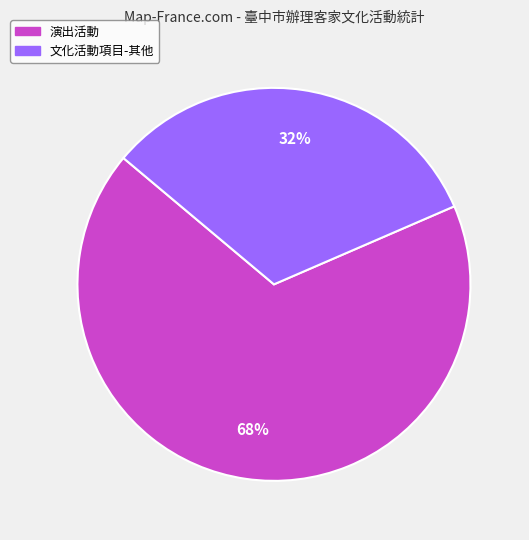

Is the sum of 演出活動 and 文化活動項目-其他 greater than half?

Yes